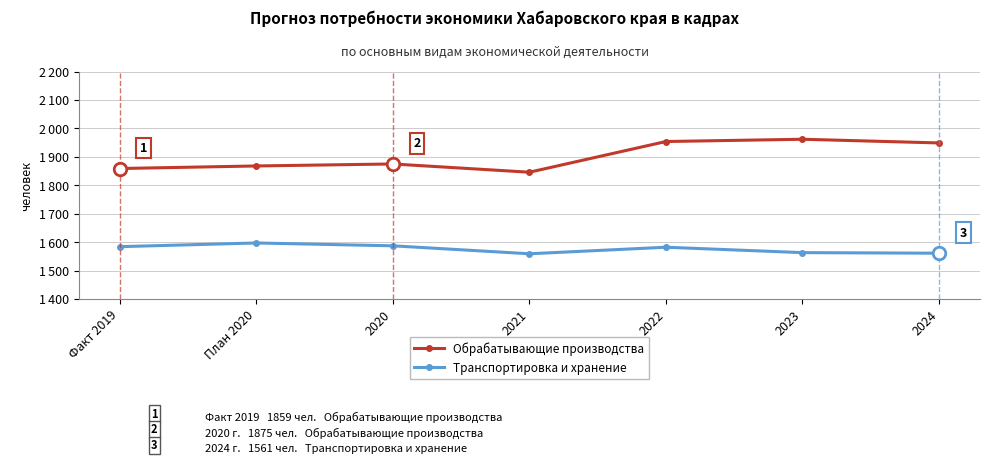

Which category has the lowest value across all series?

2021